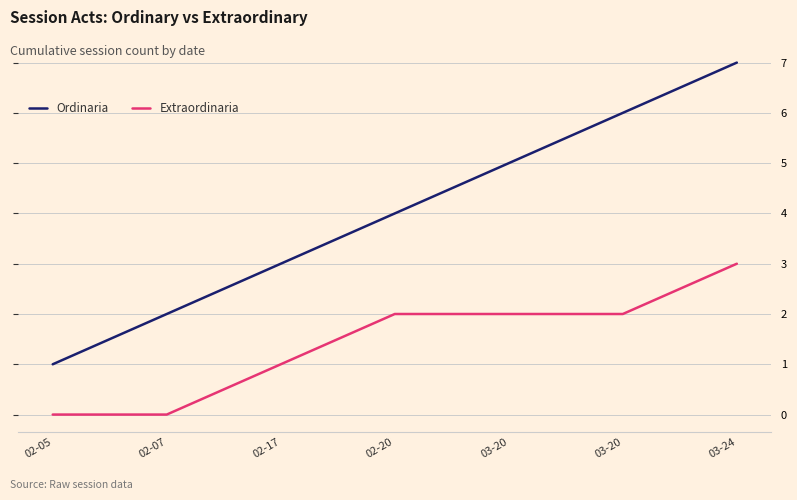

Rank the categories by Ordinaria value from highest to lowest.

03-24, 03-20, 03-20, 02-20, 02-17, 02-07, 02-05